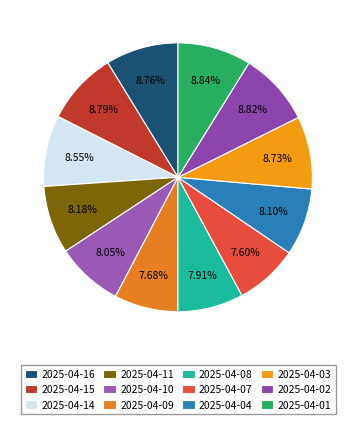

What percentage is the 2025-04-15 slice, to the nearest percent?

9%